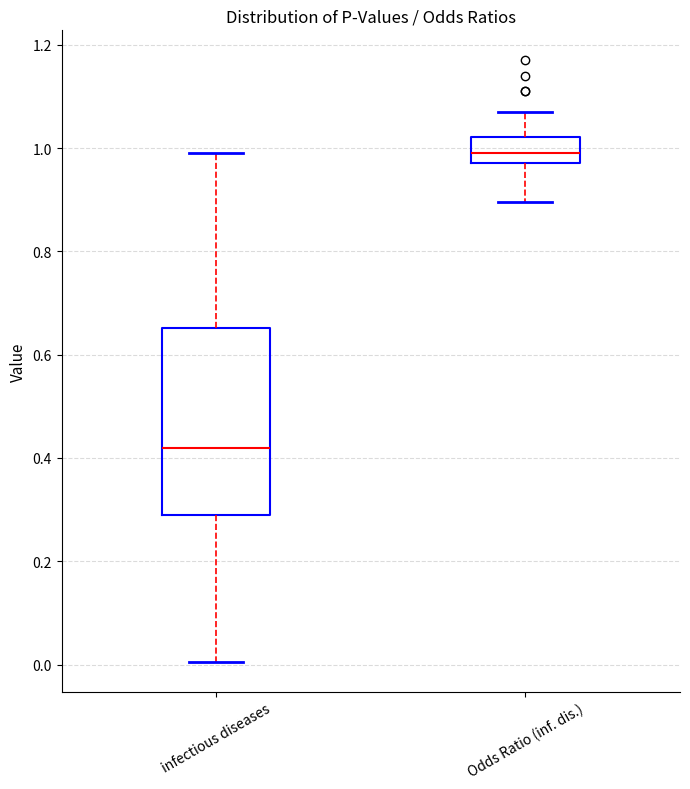

Which box is the tallest, from its lower edge to its upper edge?

infectious diseases